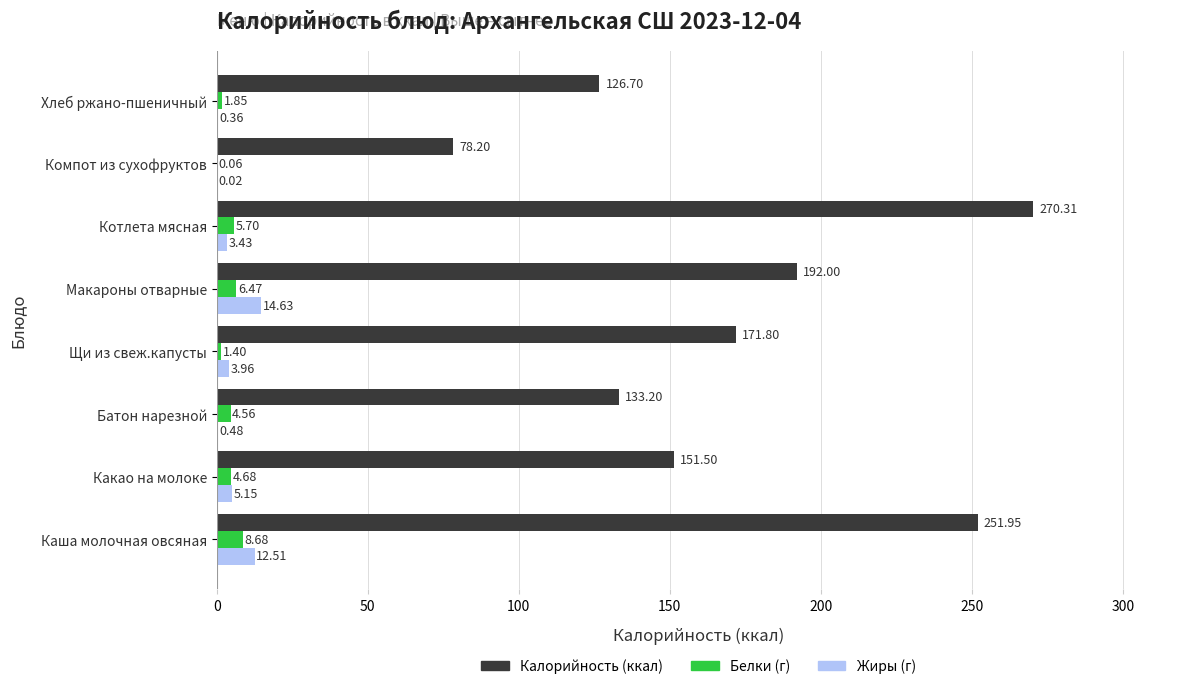

At which category is the sum across all series the highest?

Котлета мясная